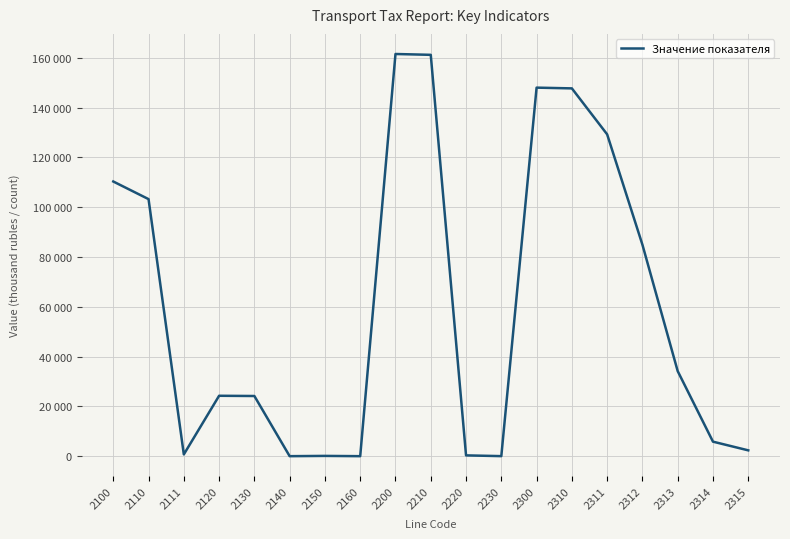

What is the difference between the values at 2130 and 2120?

93